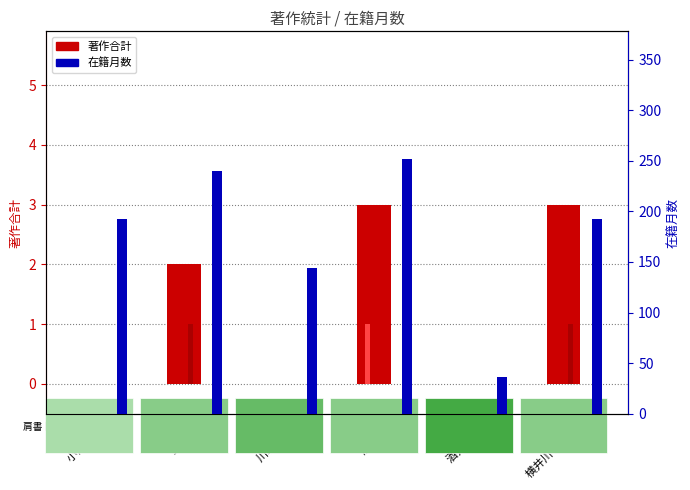

Which has a higher value, 小山 保夫 or 横井川 久己男?

横井川 久己男